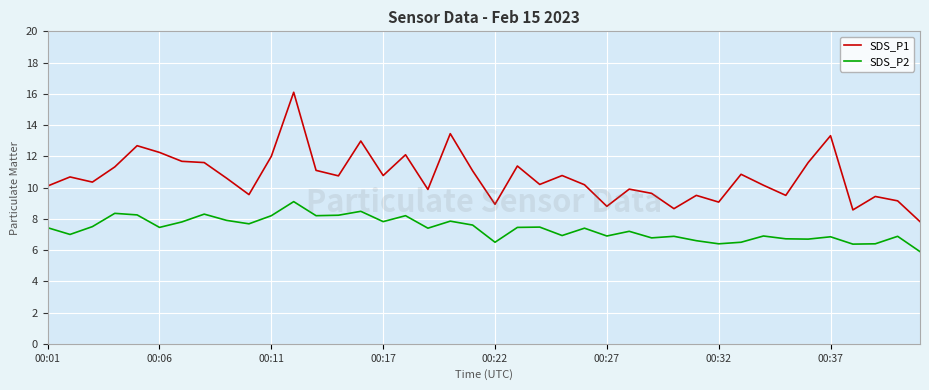

True or false: SDS_P1 and SDS_P2 cross at least once.

False